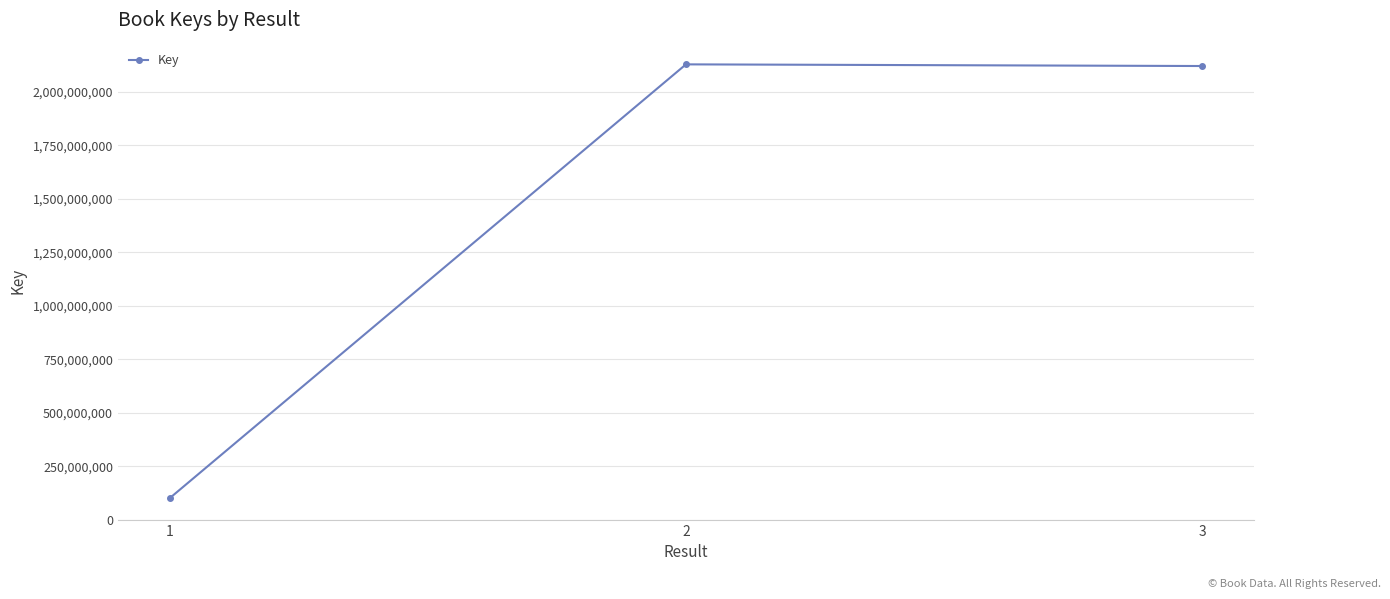

What is the value of the 1st point from the left?

100768519